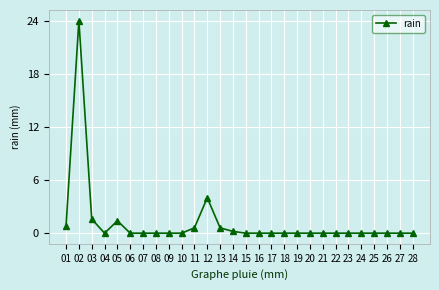

Is it true that the value at 21 is -12.0?

False